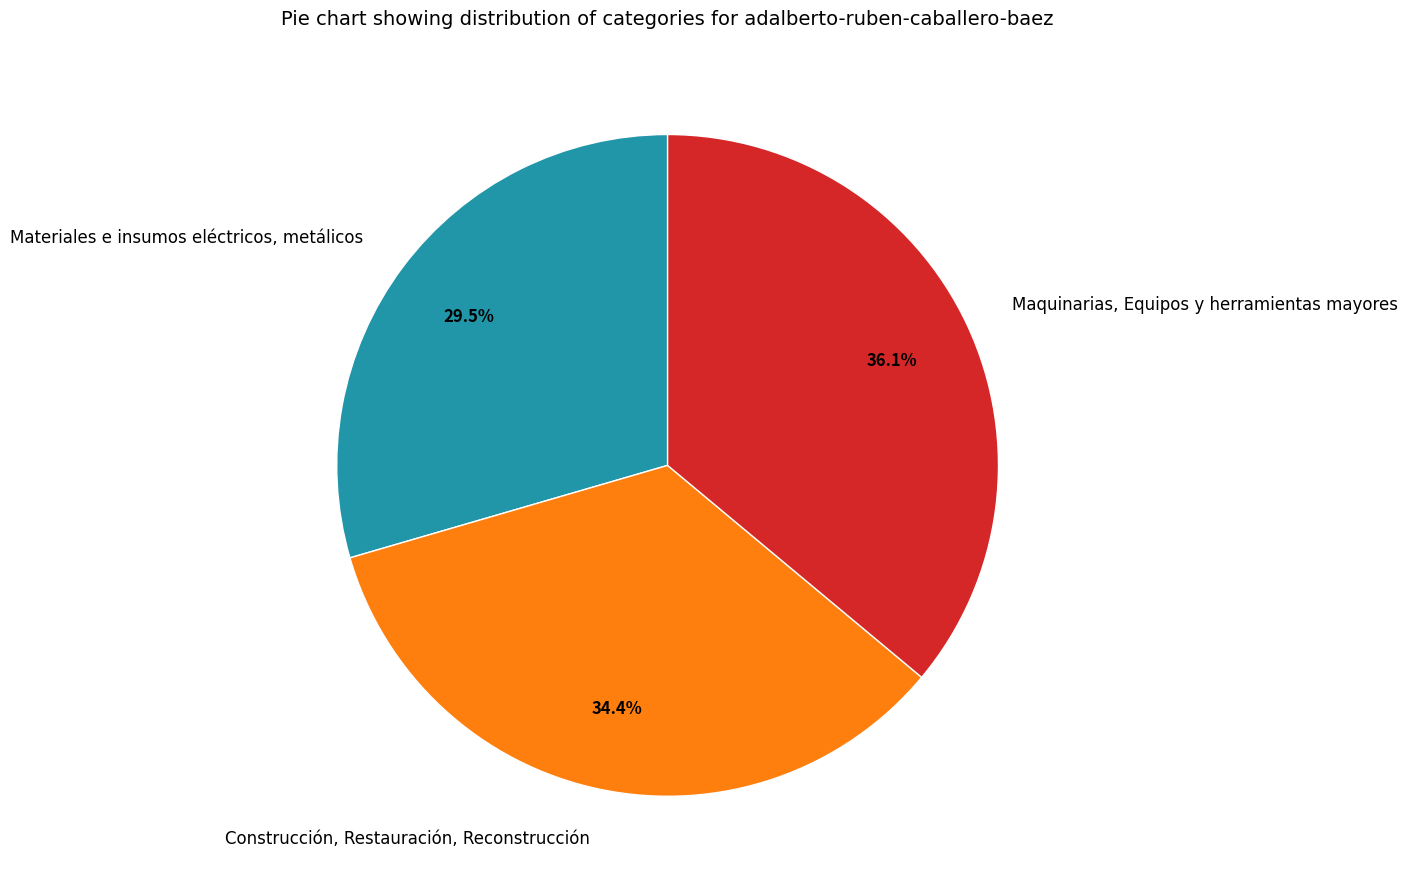

How many segments does this pie chart have?

3